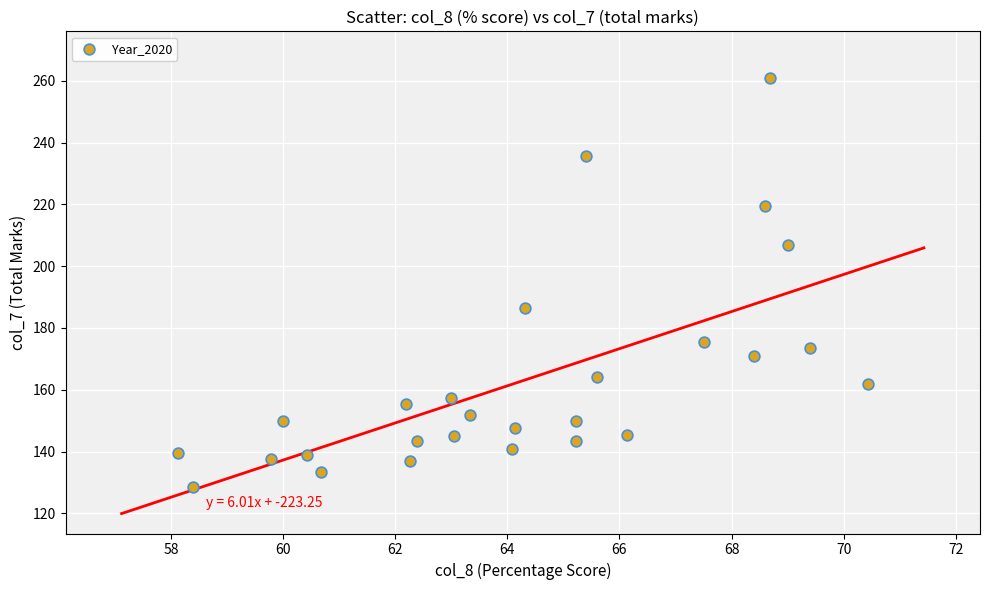

What Y value in the scatter plot is closest to 194?

186.5